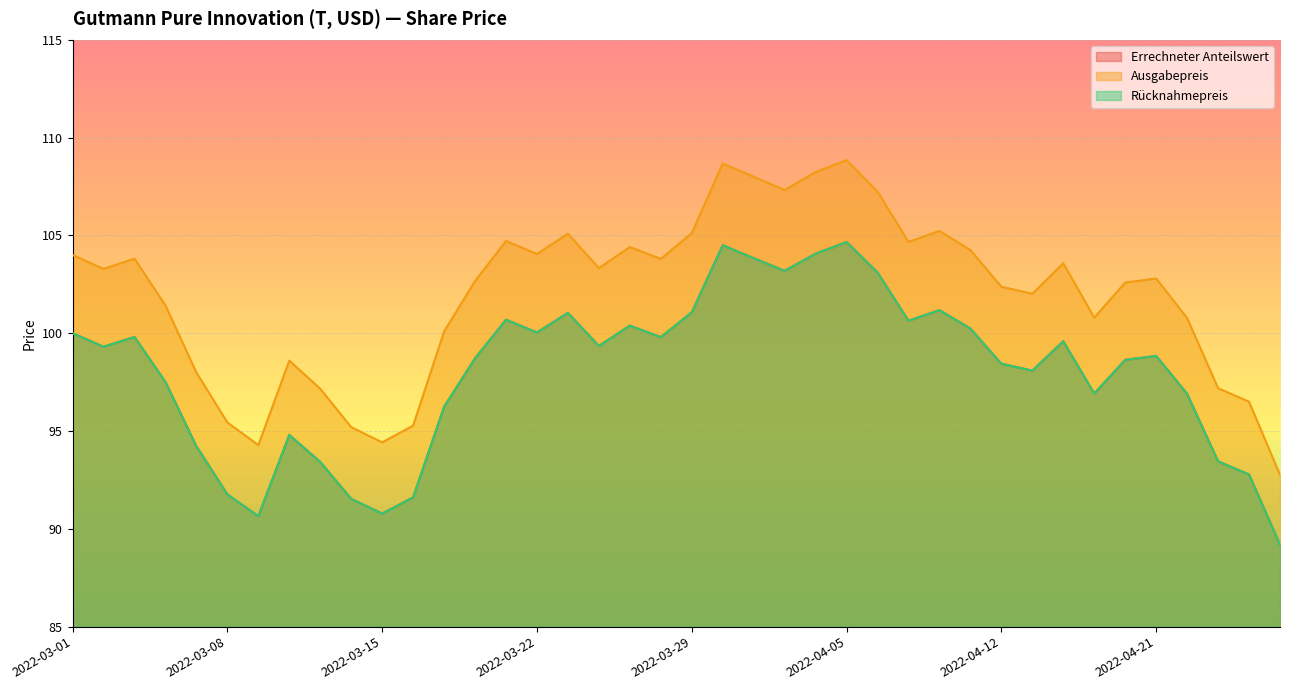

The Errechneter Anteilswert series shows 103.1 at 2022-04-06. True or false?

True